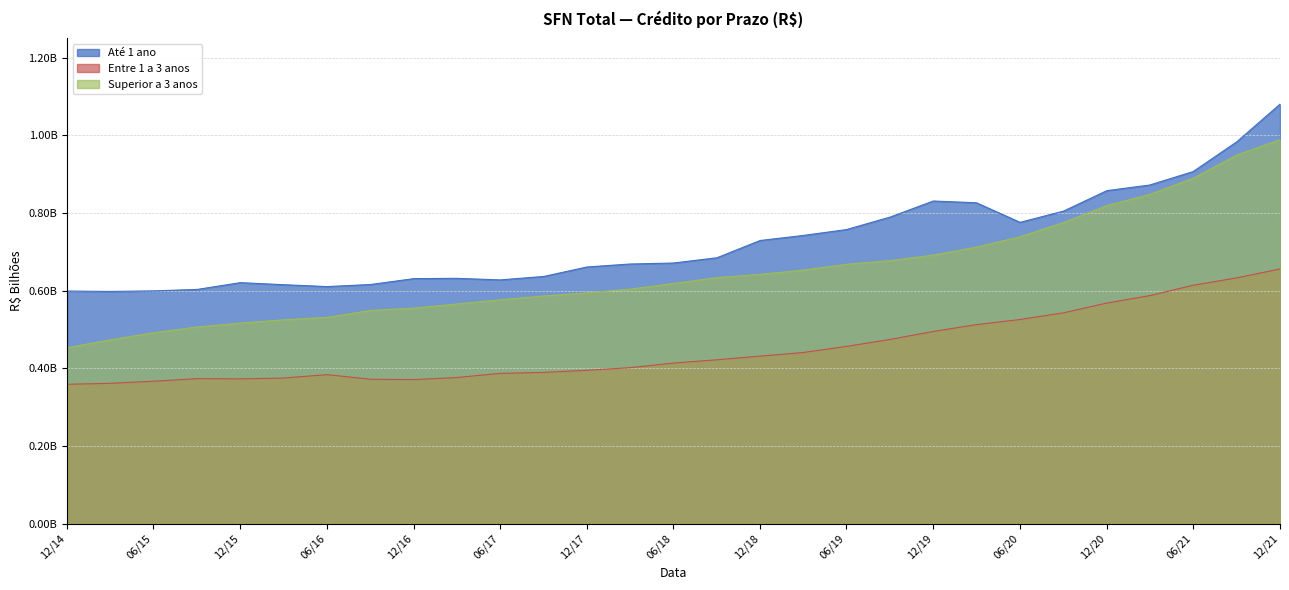

Does the chart have visible grid lines?

Yes